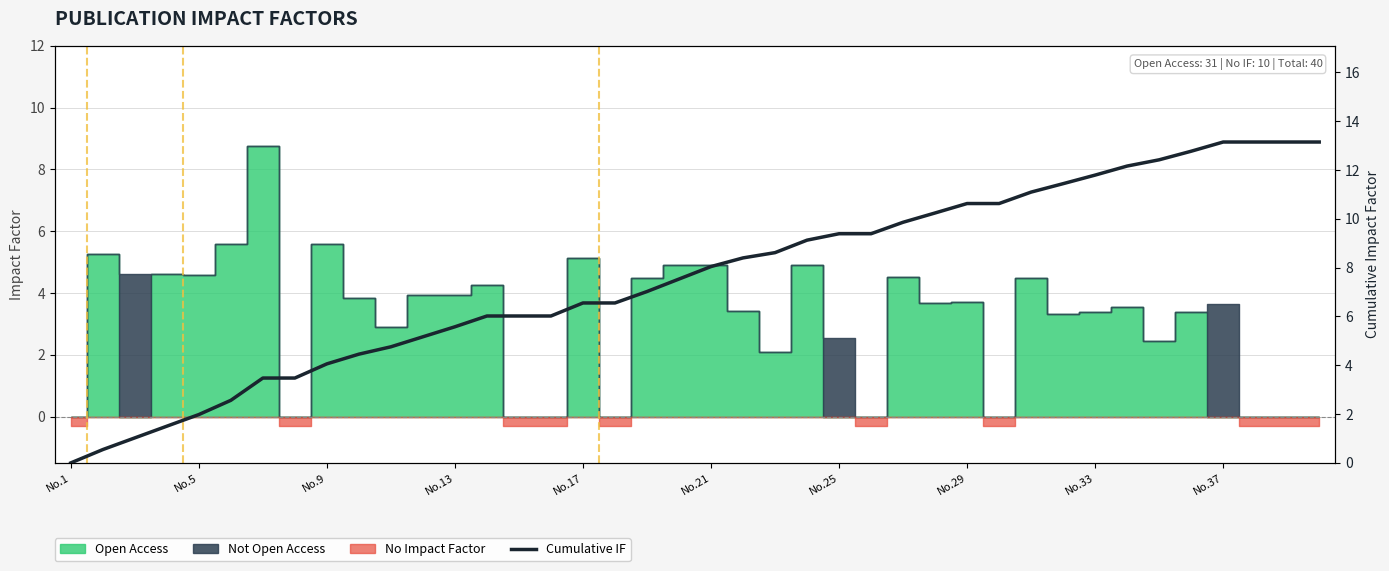

What is the sum of all values?

302.9